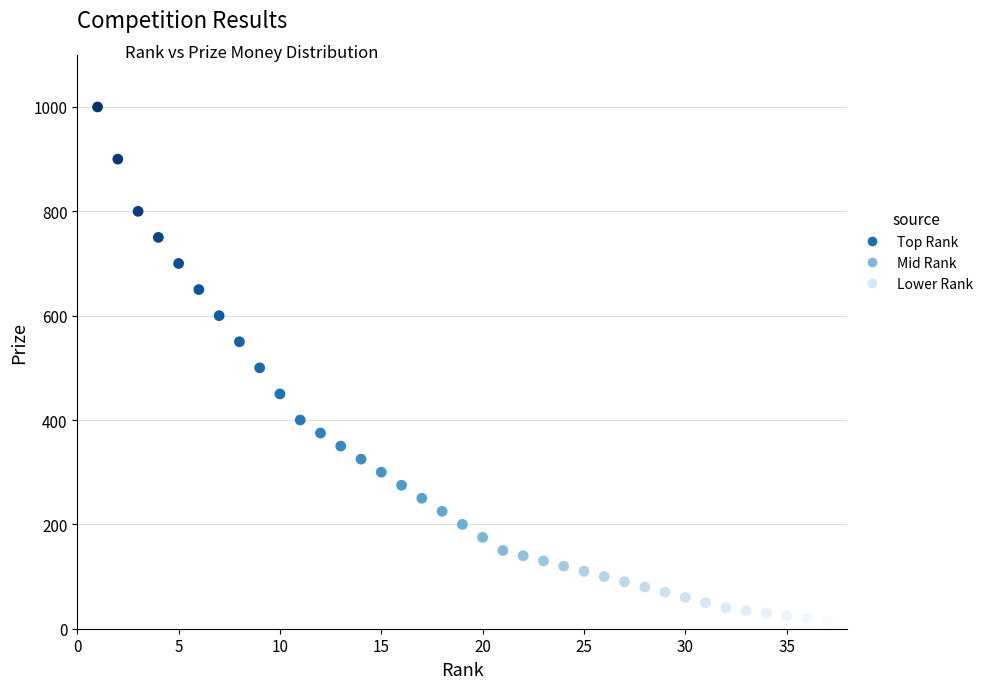

What is the range of Y values (max minus min)?

985